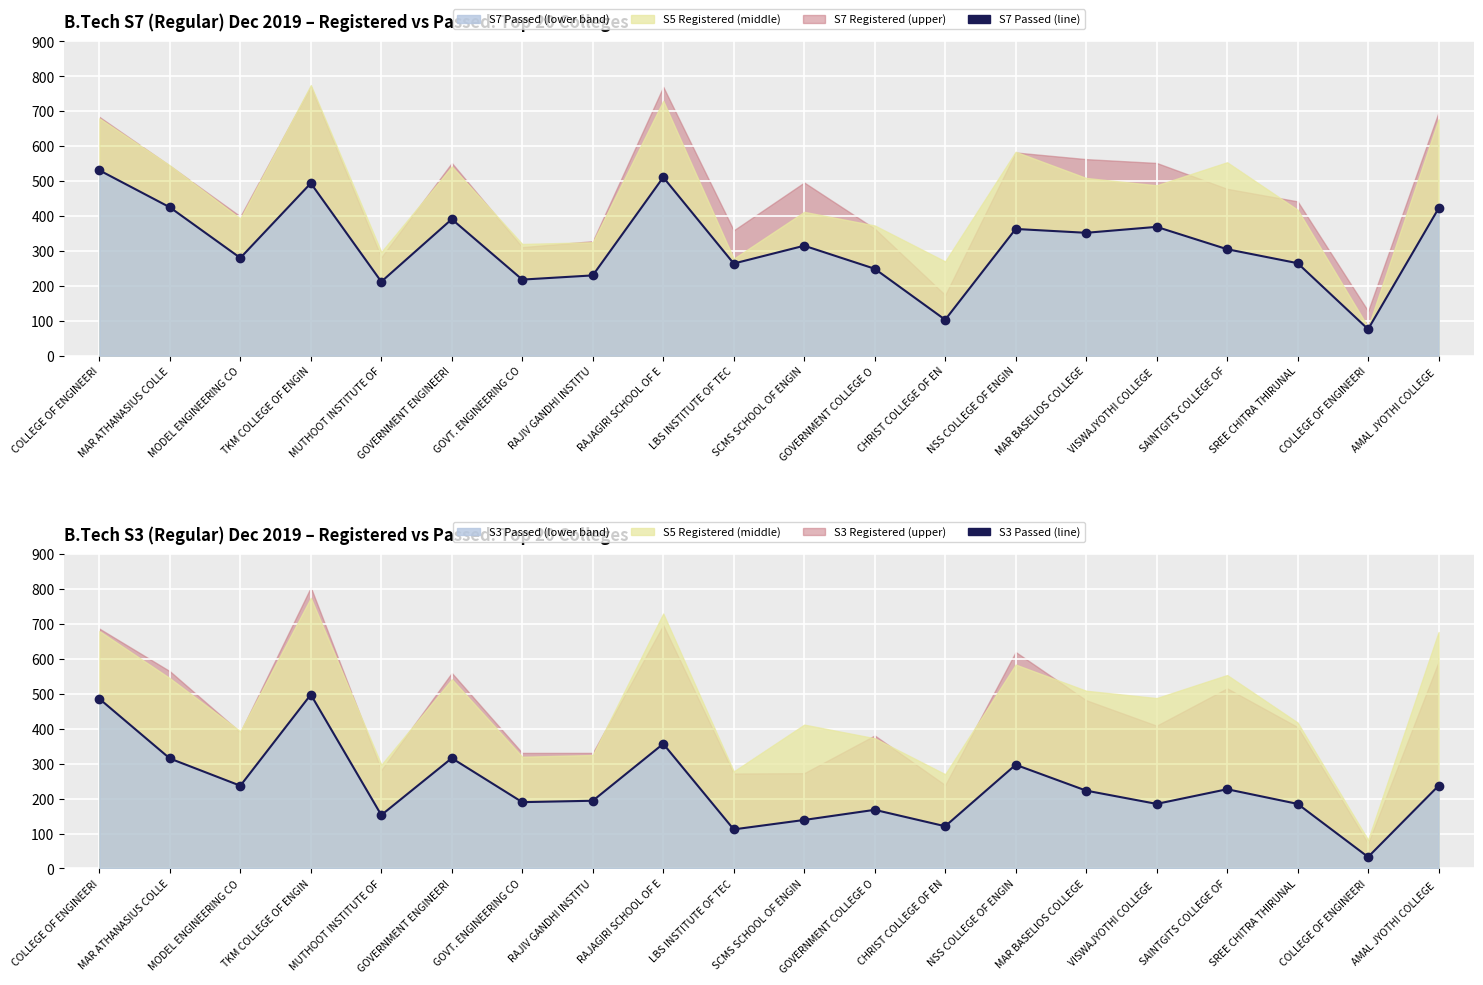

Where is the first local minimum for S3 Passed (line)?

MODEL ENGINEERING CO